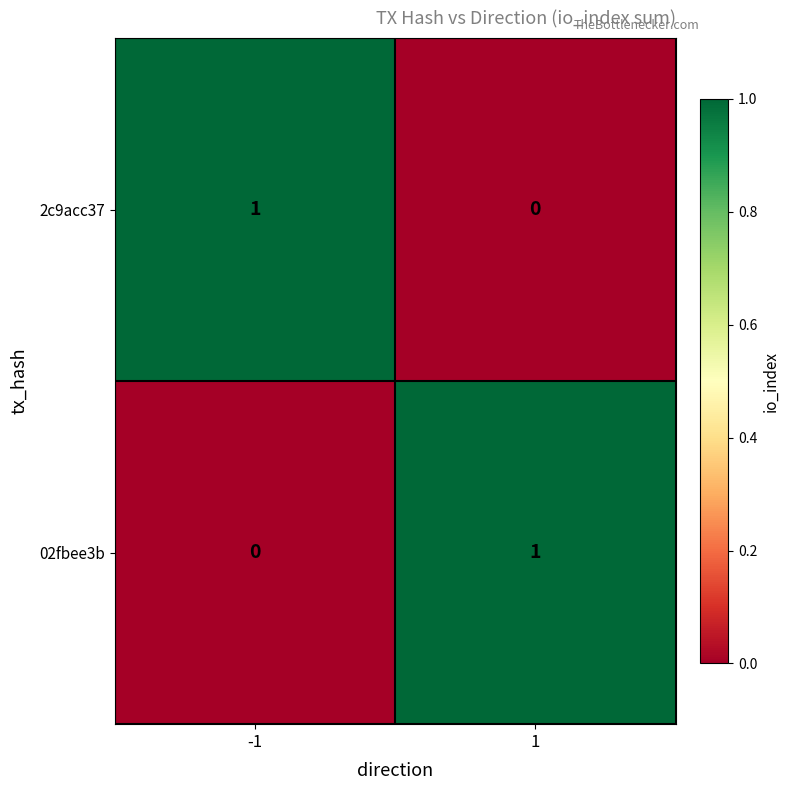

Rank the categories by 2c9acc37 value from highest to lowest.

-1, 1